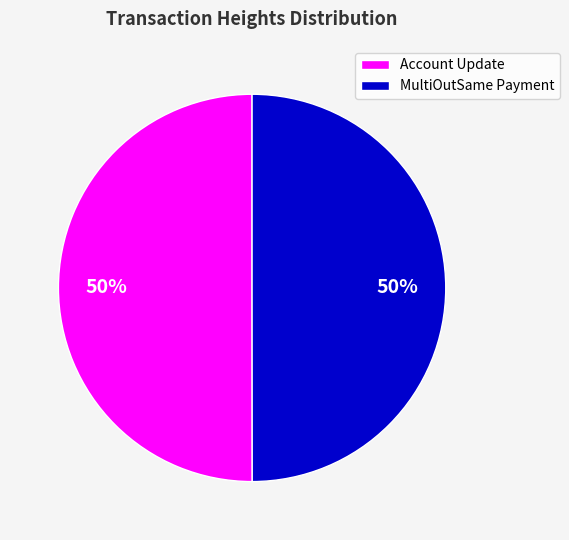

To the nearest percent, what percentage of the pie is Account Update?

50%